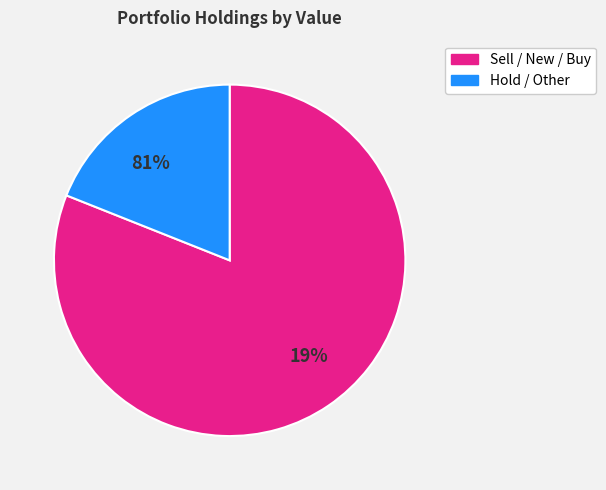

Which category accounts for the majority?

Other